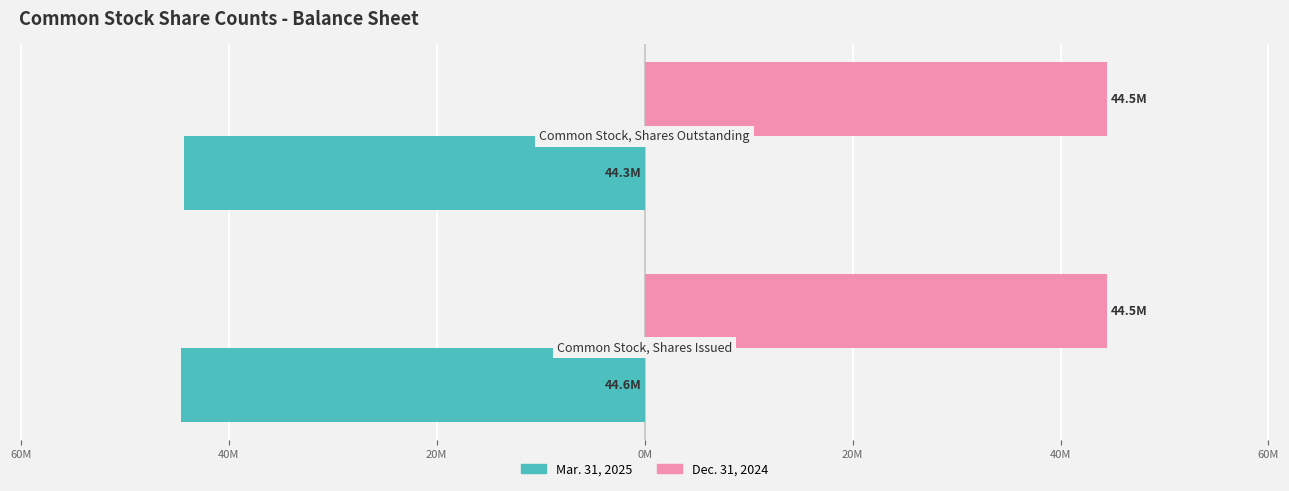

Reading left to right, what are all the values shown in this chart?

Mar. 31, 2025: -44.6	-44.3
Dec. 31, 2024: 0.3	0.3